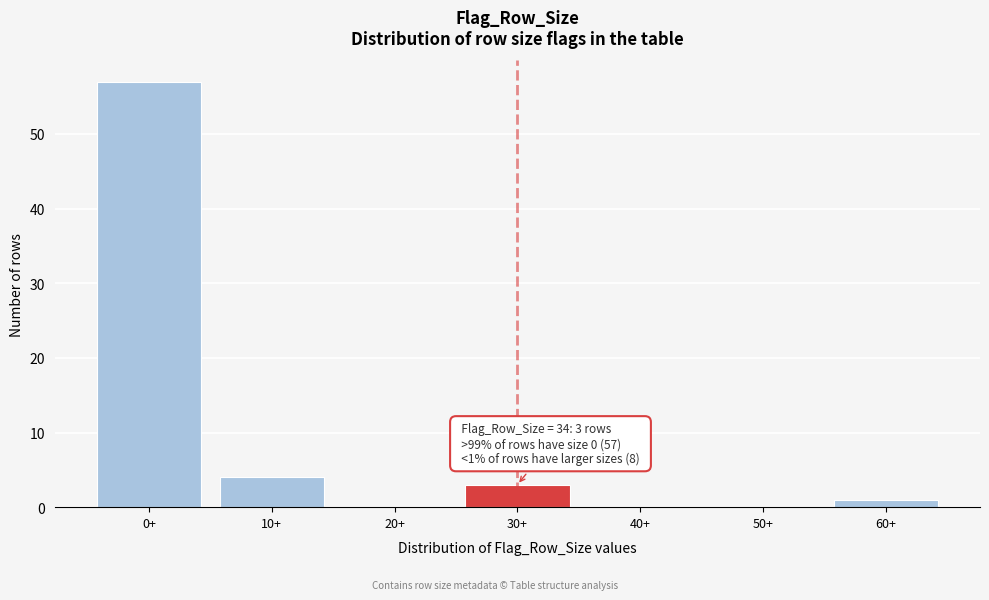

Reading left to right, what are all the values shown in this chart?

0+=57	10+=4	20+=0	30+=3	40+=0	50+=0	60+=1